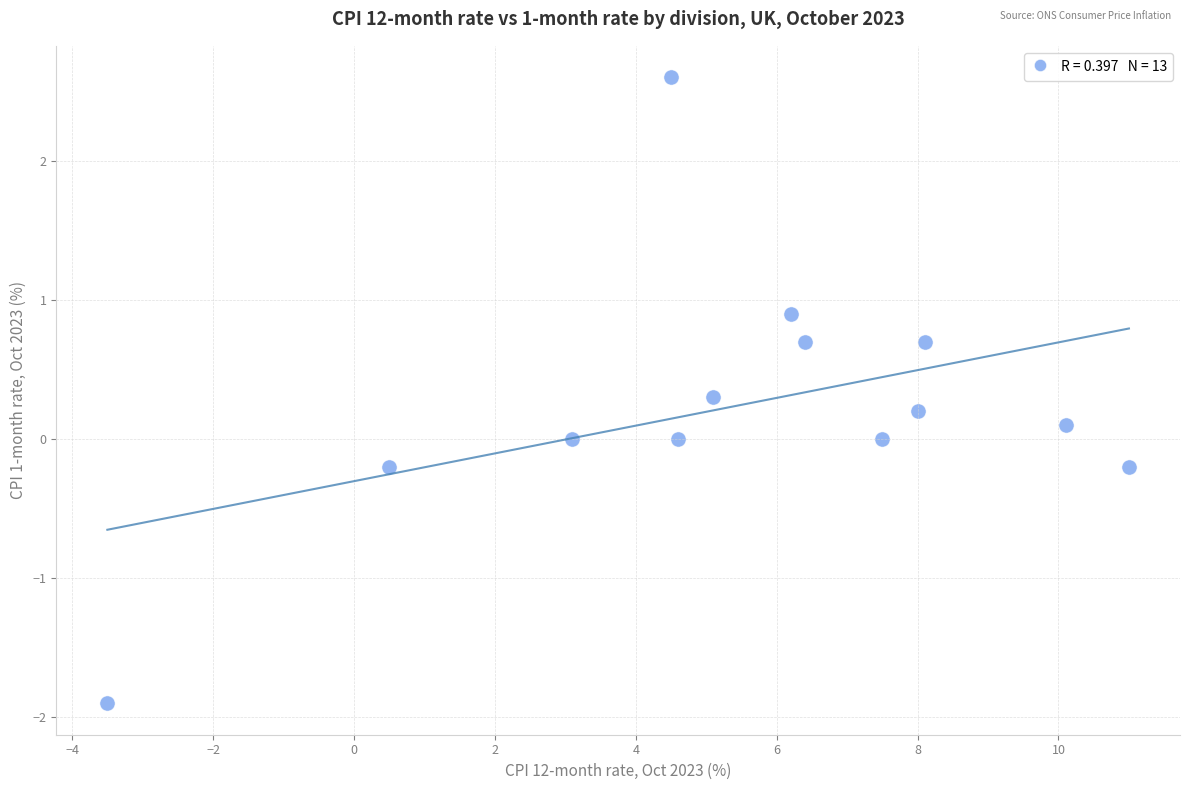

What is the range of Y values (max minus min)?

4.5